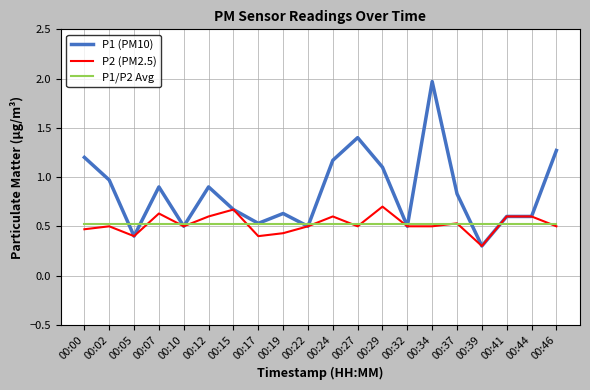

What is the average value of the P1 (PM10) series?

0.8